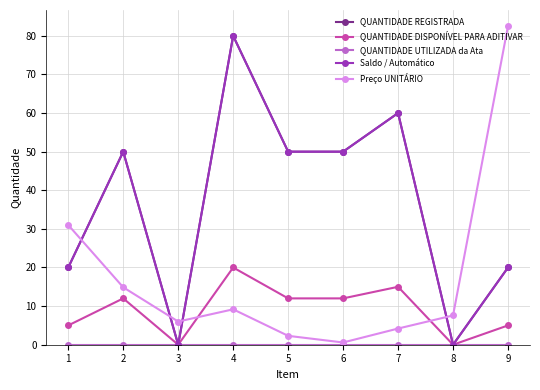

Does the chart have visible grid lines?

Yes